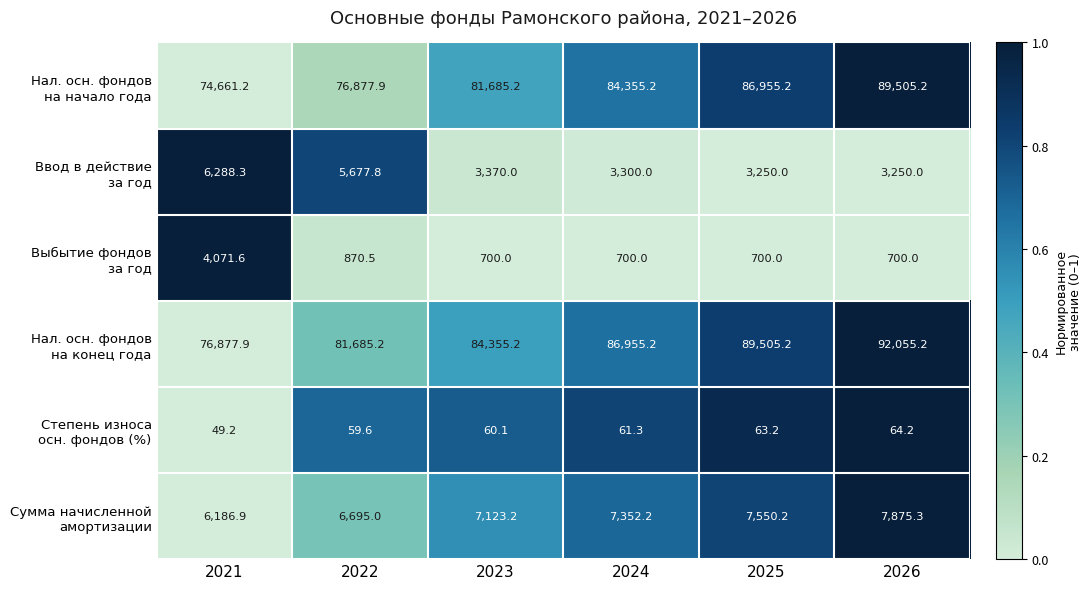

What is the difference between the highest and lowest values at 2023?

84295.1